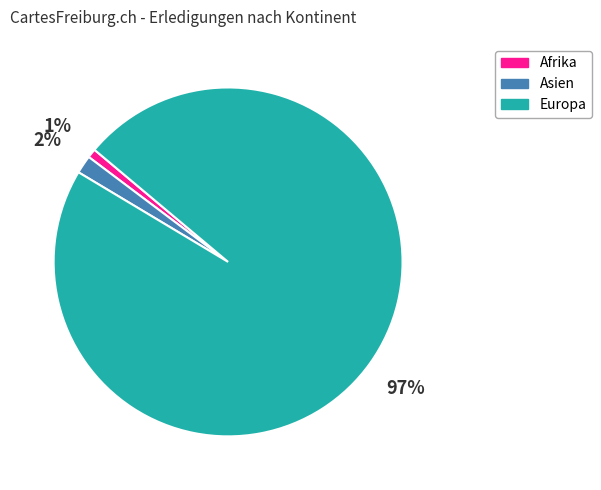

Rank the categories by value from highest to lowest.

Europa, Asien, Afrika